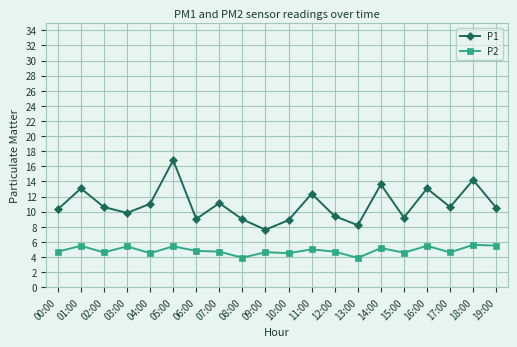

What are all the series names shown in the legend?

P1, P2